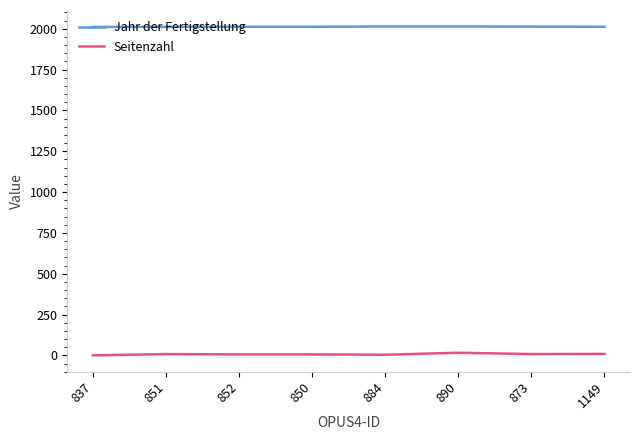

What is the total value across all series at 1149?

2021